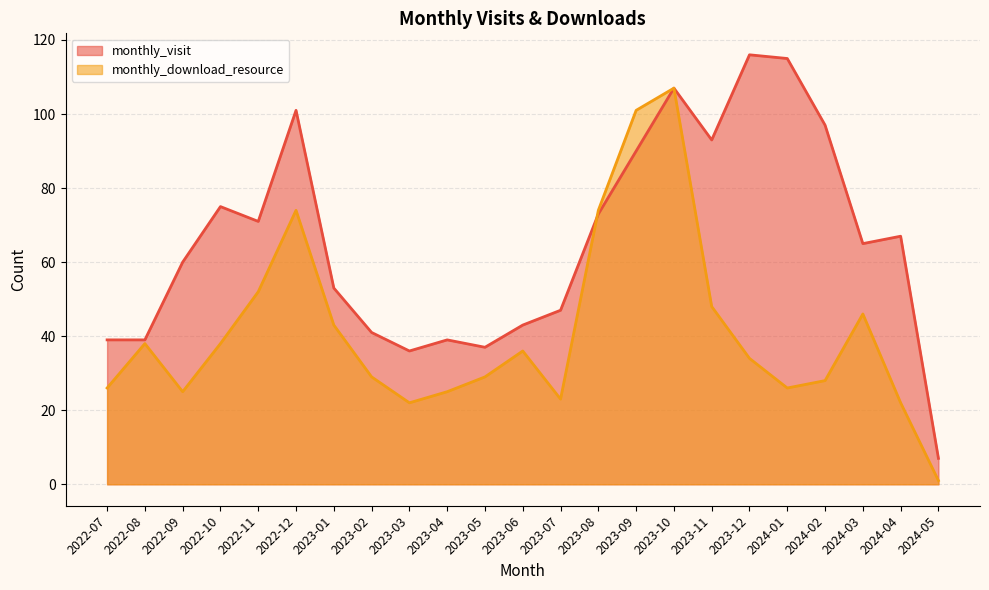

Which category has the lowest value across all series?

2024-05